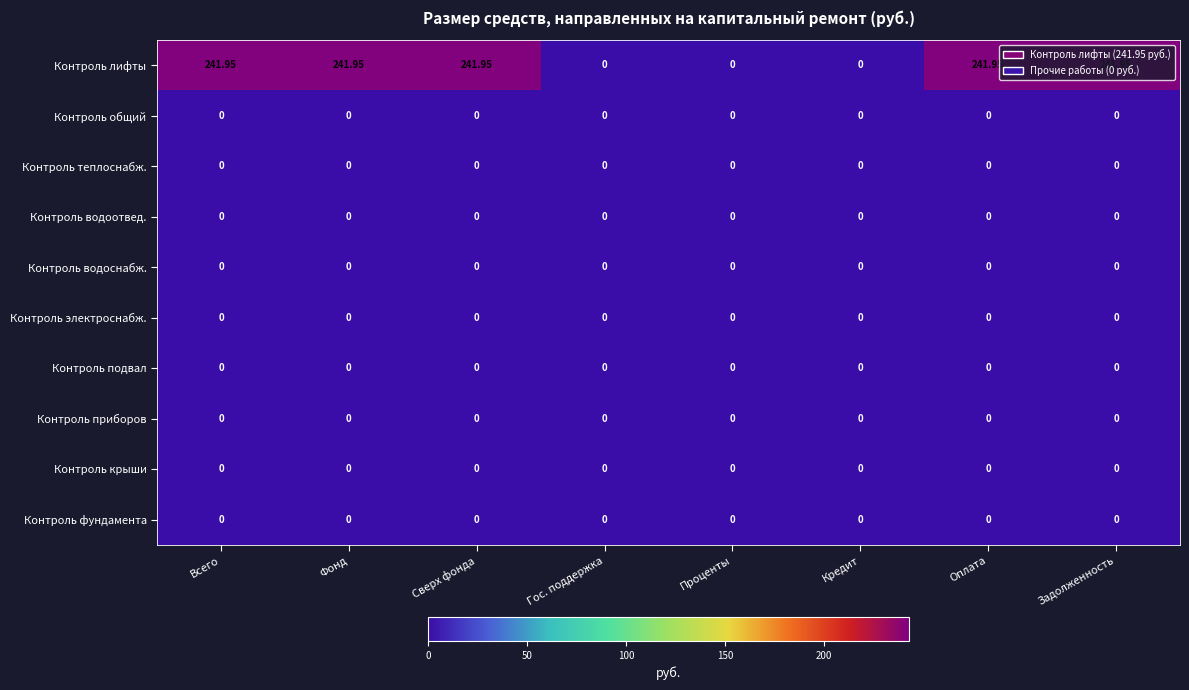

Which series changed the most between Фонд and Гос. поддержка?

Контроль лифты